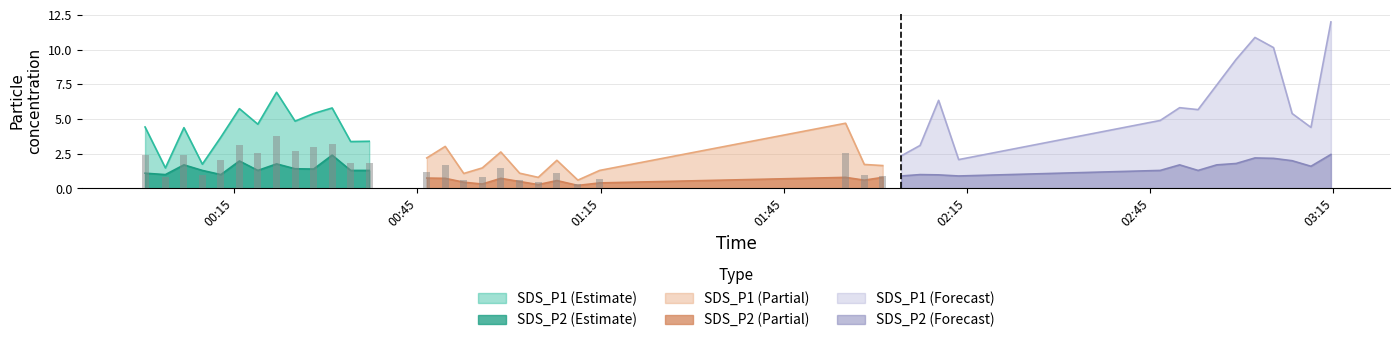

Which series changed the most between 2 and 23?

SDS_P2